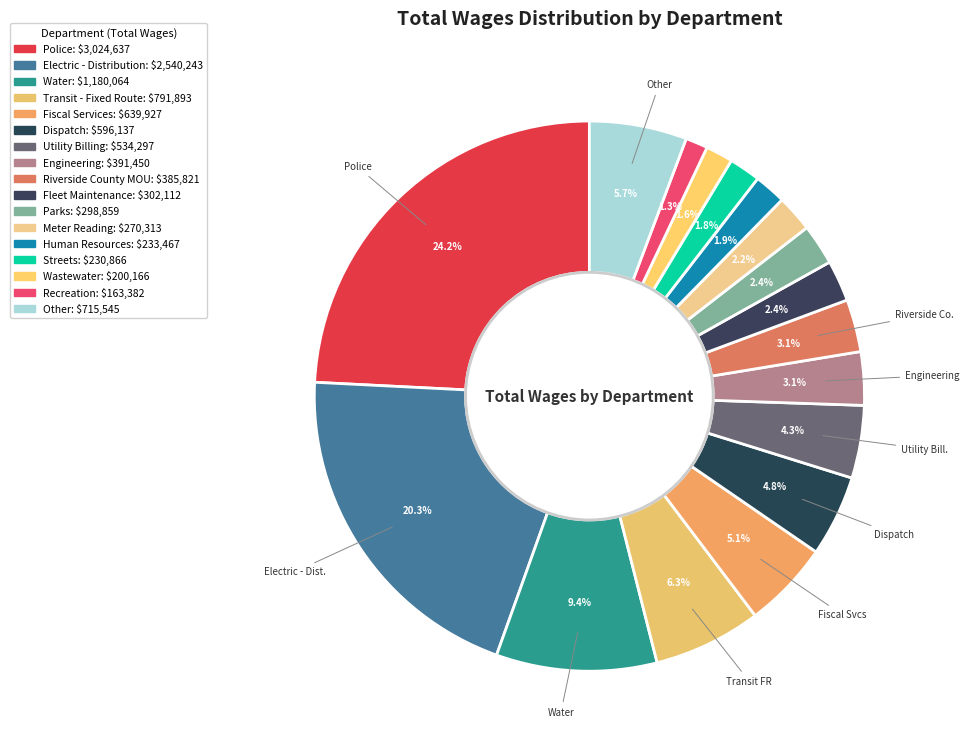

What percentage is the Parks slice, to the nearest percent?

2%